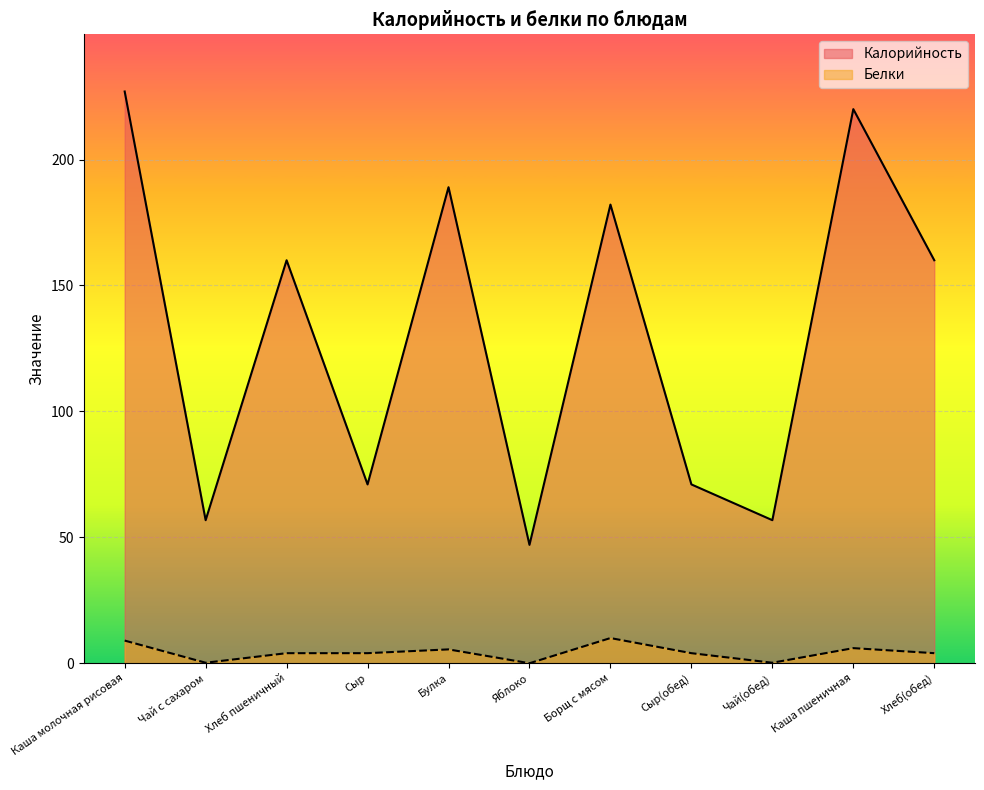

How many distinct data groups are displayed?

2